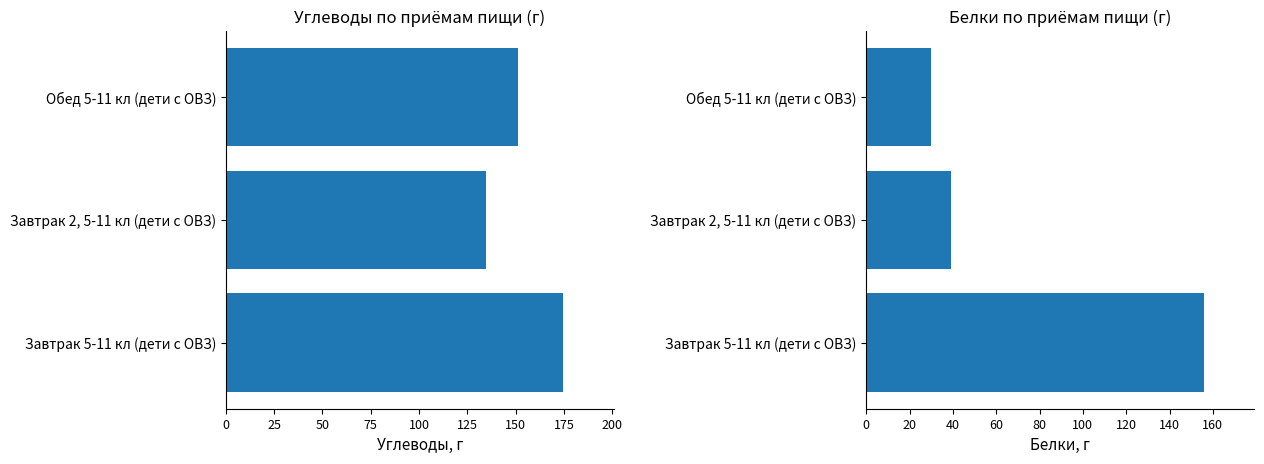

At 0, list the series in order from smallest to largest.

белки, углеводы